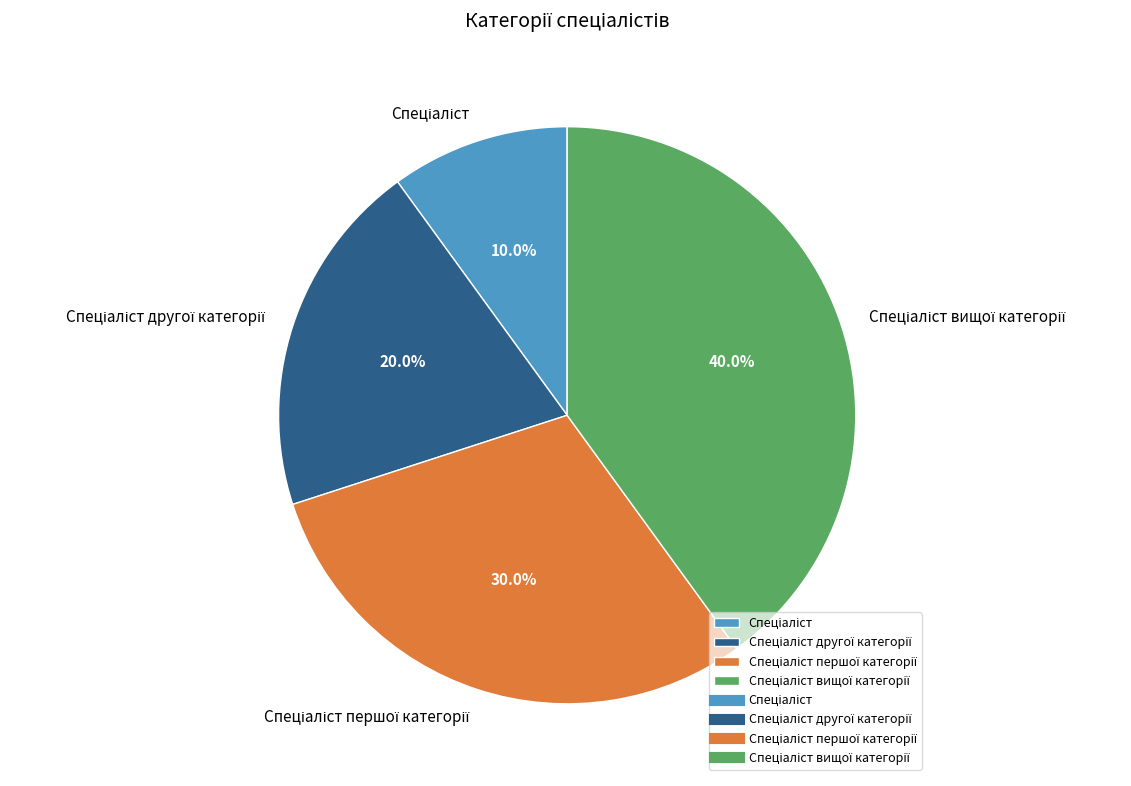

Is there a majority slice in this chart?

No